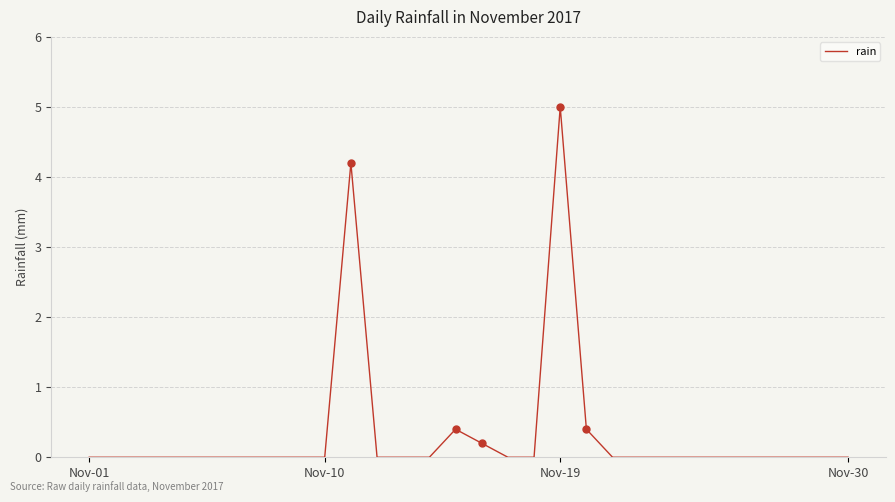

What is the sum of all values?

10.2